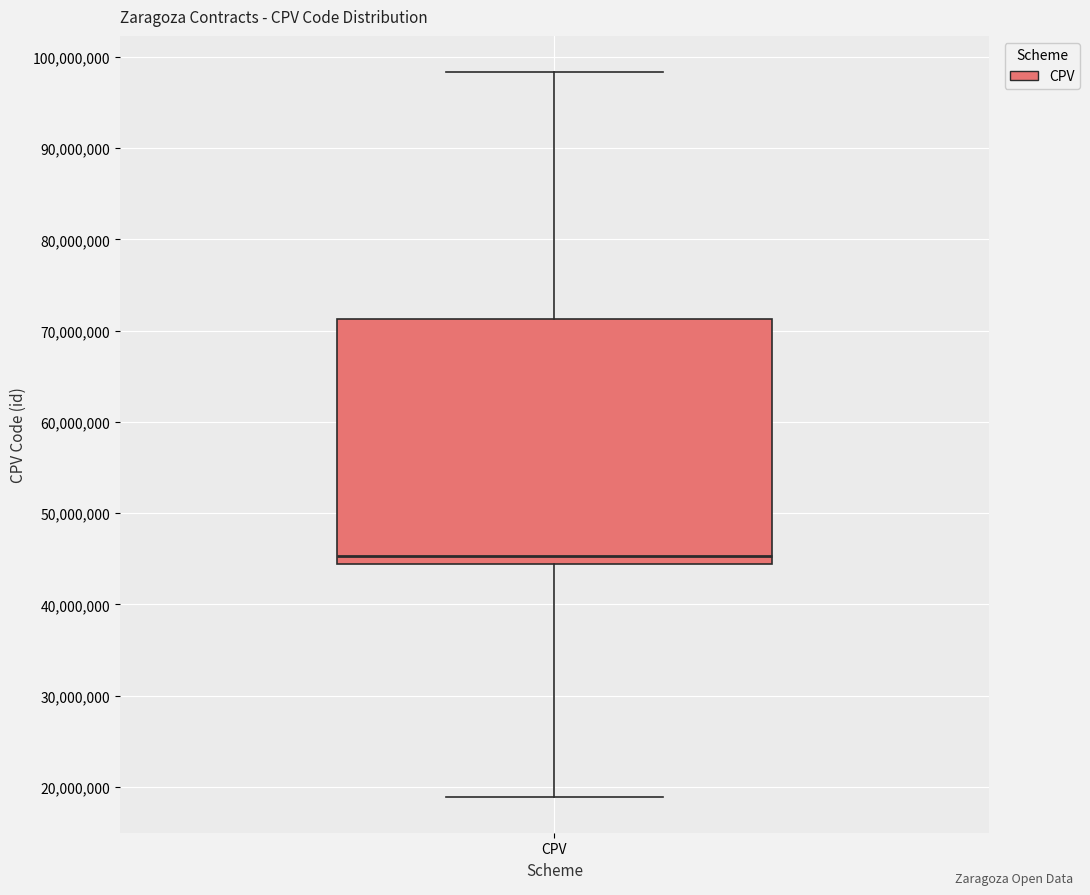

Read this box plot against the y-axis: the position of the median line, the range covered by the box, and the ends of both whiskers. The values are not printed on the chart, so give them approximately, as read against the axis.

median 45000000, box 44000000 to 71000000, whiskers 19000000 to 98000000